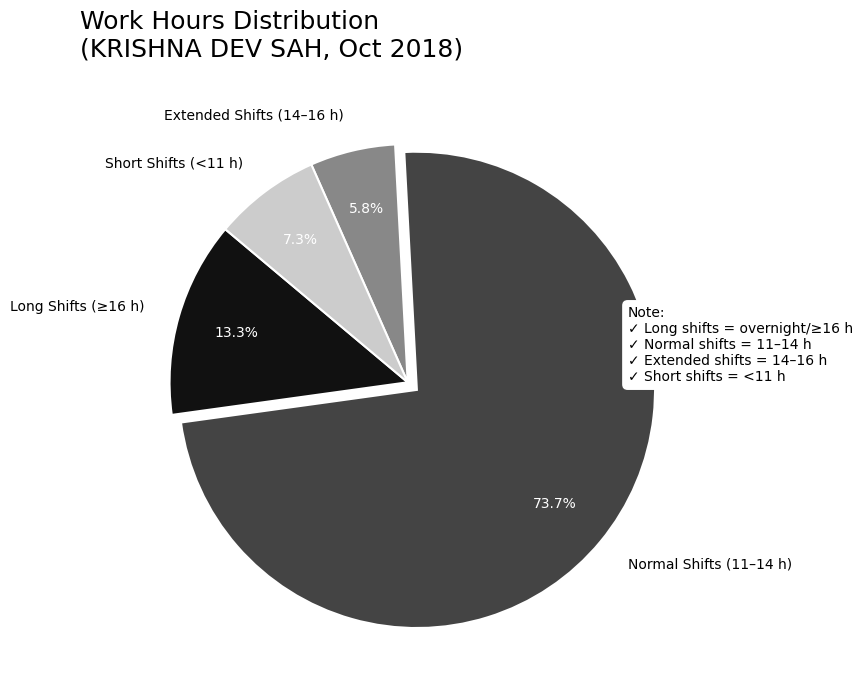

Count the number of slices in the pie.

4